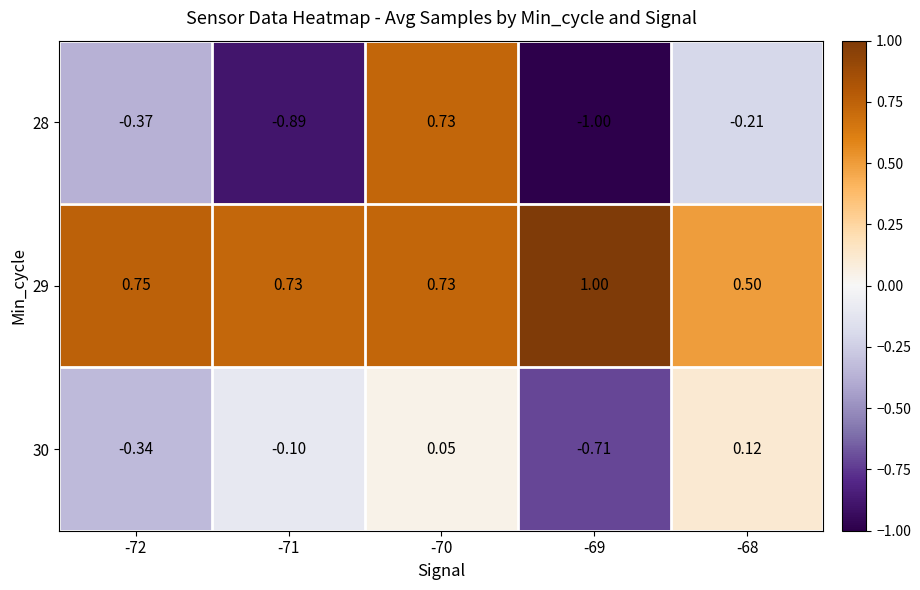

Is the value of 28 at -72 greater than the value of 30 at -72?

No